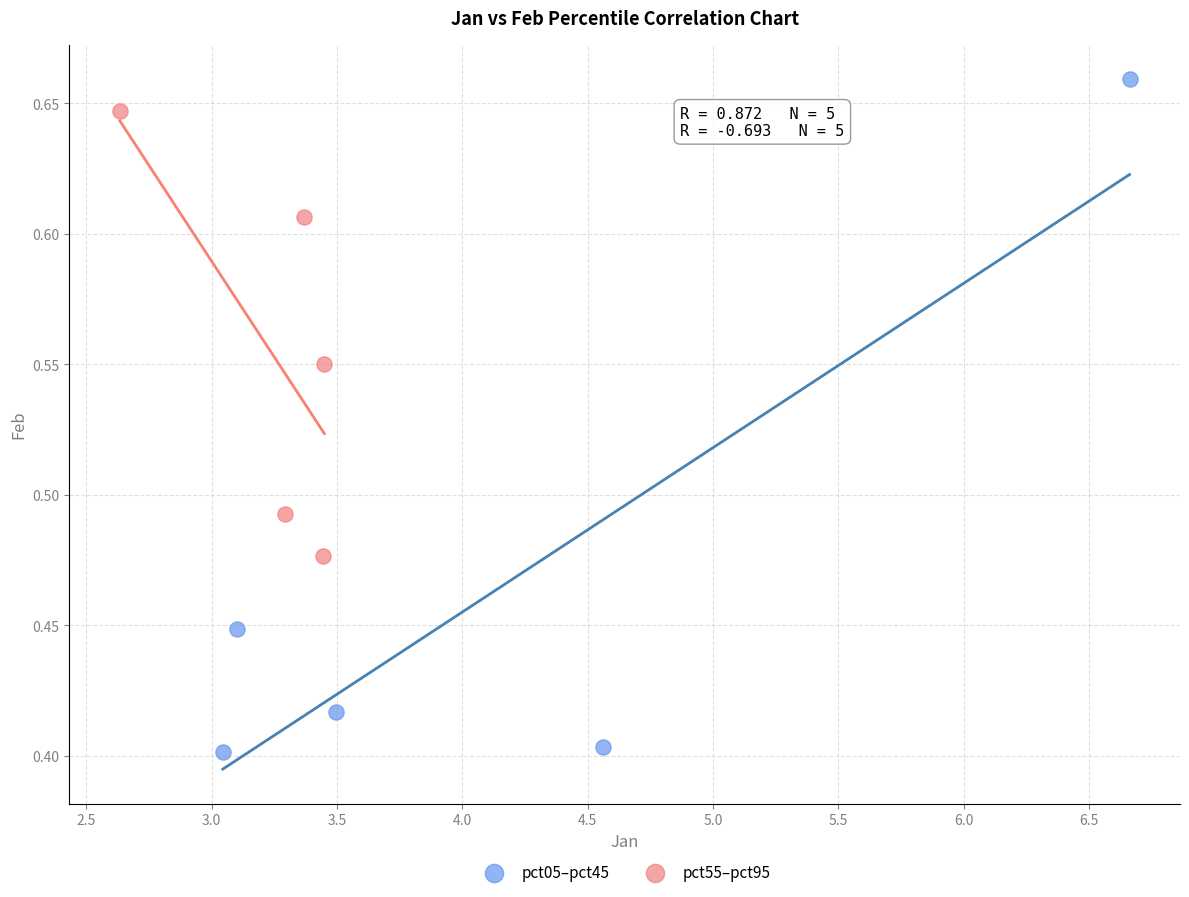

Which series reaches the minimum Y coordinate?

pct05–pct45